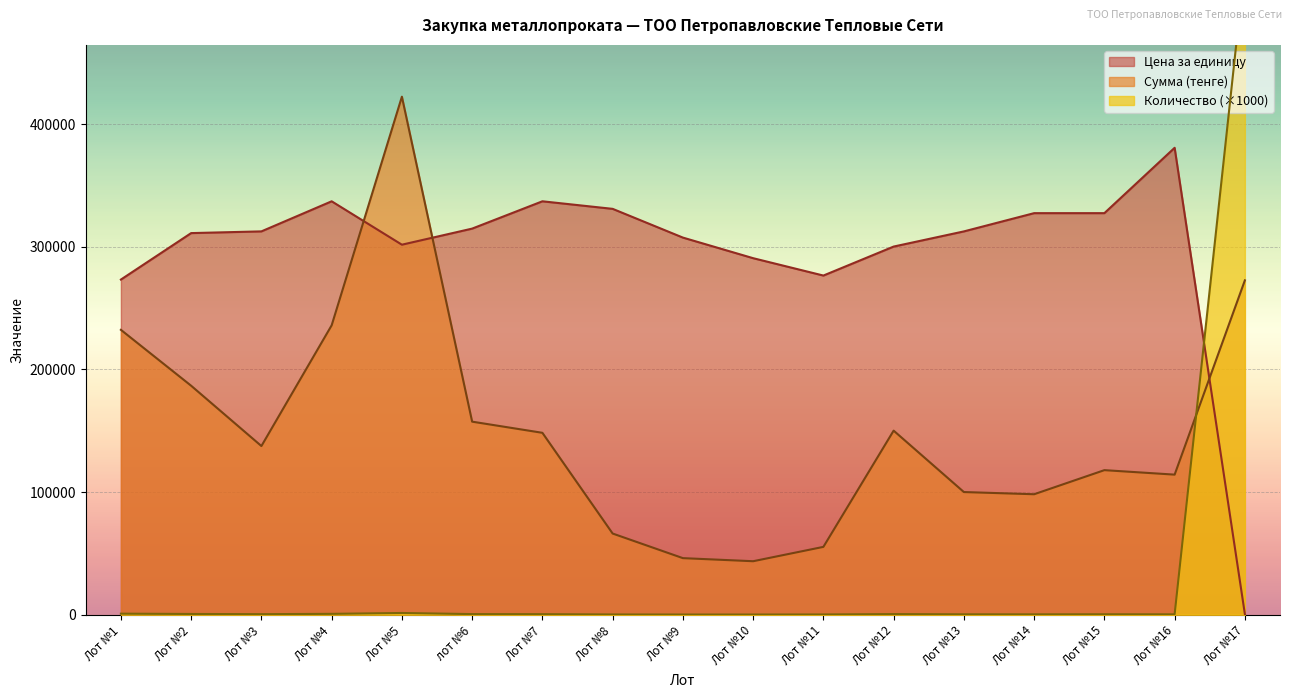

At which category does Цена за единицу reach its first local valley?

Лот №5